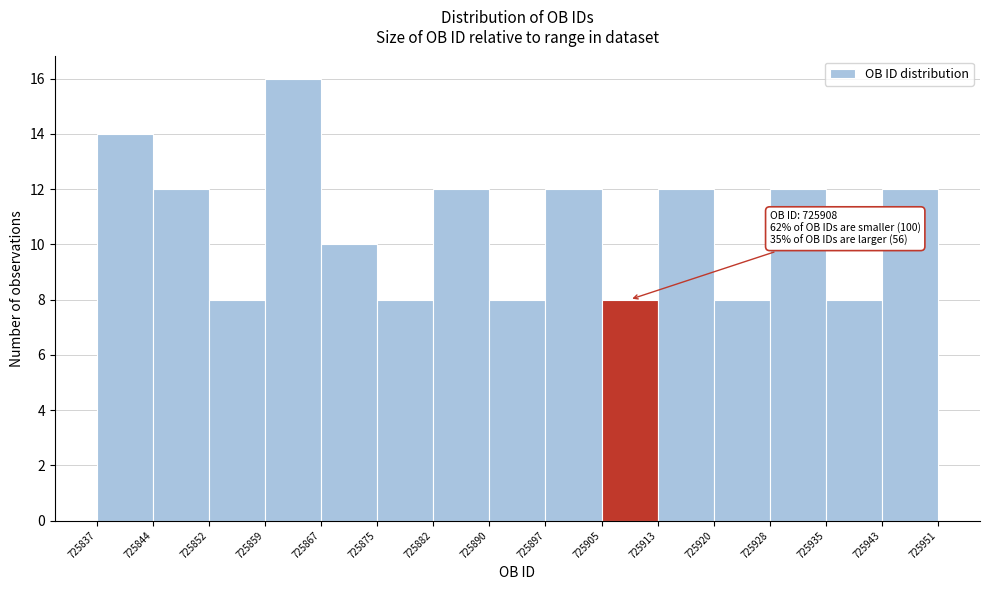

Which range on the x-axis has the tallest bar?

725859 to 725867